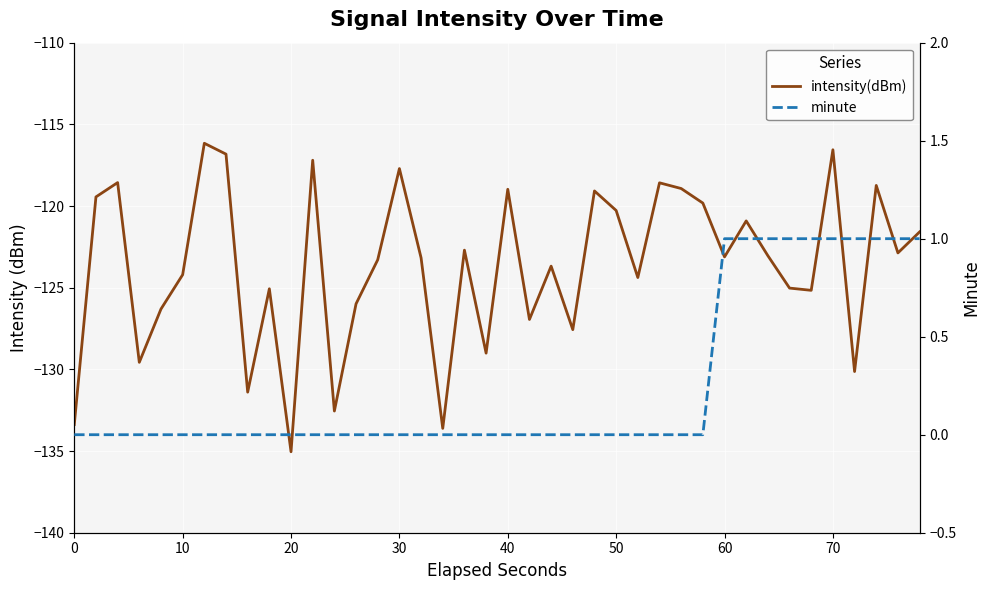

The minute series shows -0.6 at 60. True or false?

False